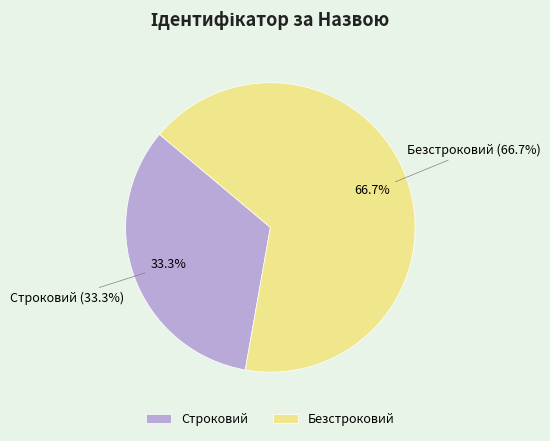

Count the number of slices in the pie.

2